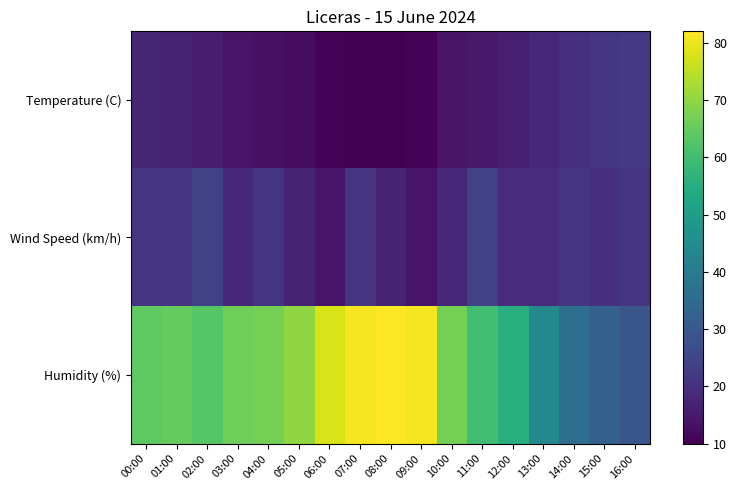

Which series changed the most between 04:00 and 16:00?

Humidity (%)